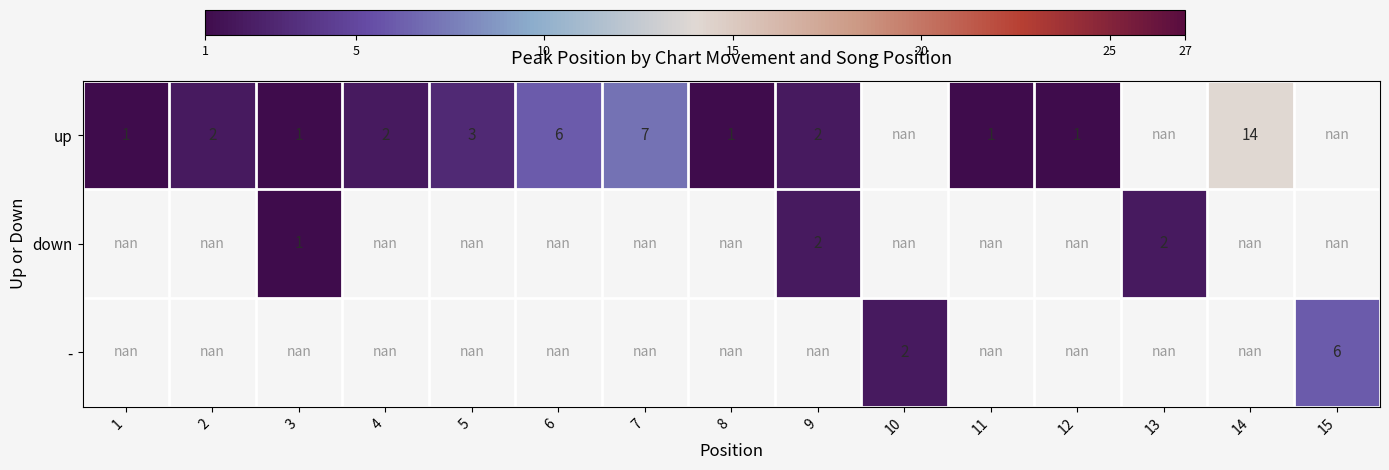

True or false: up has a value of 0.3 at 11.

False